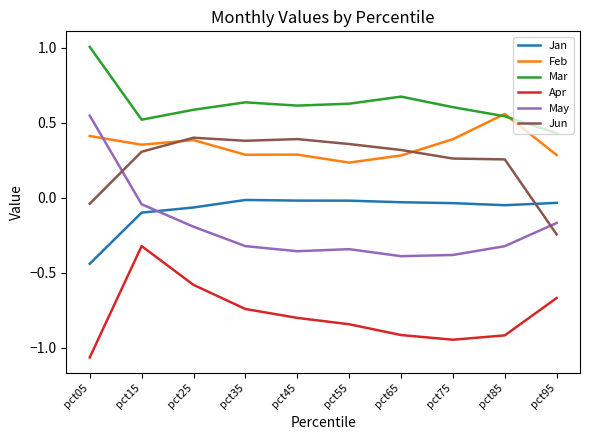

How many values in May are below zero?

9